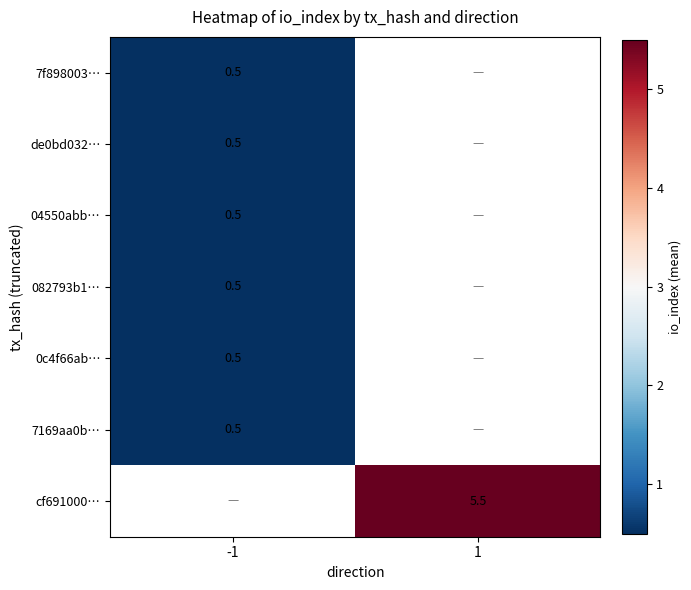

The 04550abb… series shows 0.5 at -1. True or false?

True